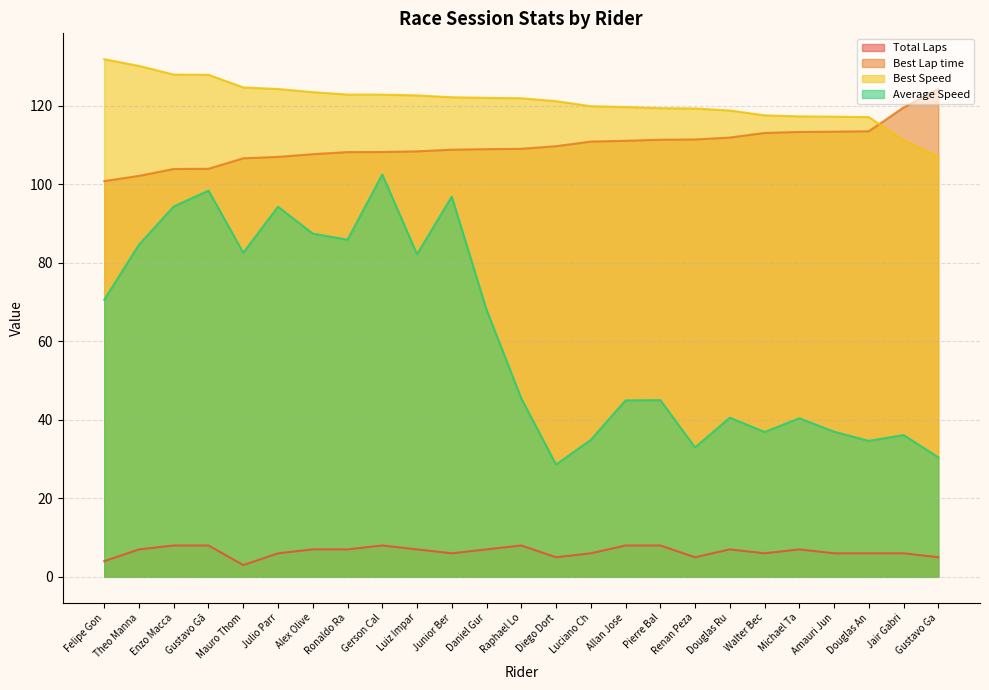

At Mauro Thom, list the series in order from smallest to largest.

Total Laps, Average Speed, Best Lap time, Best Speed